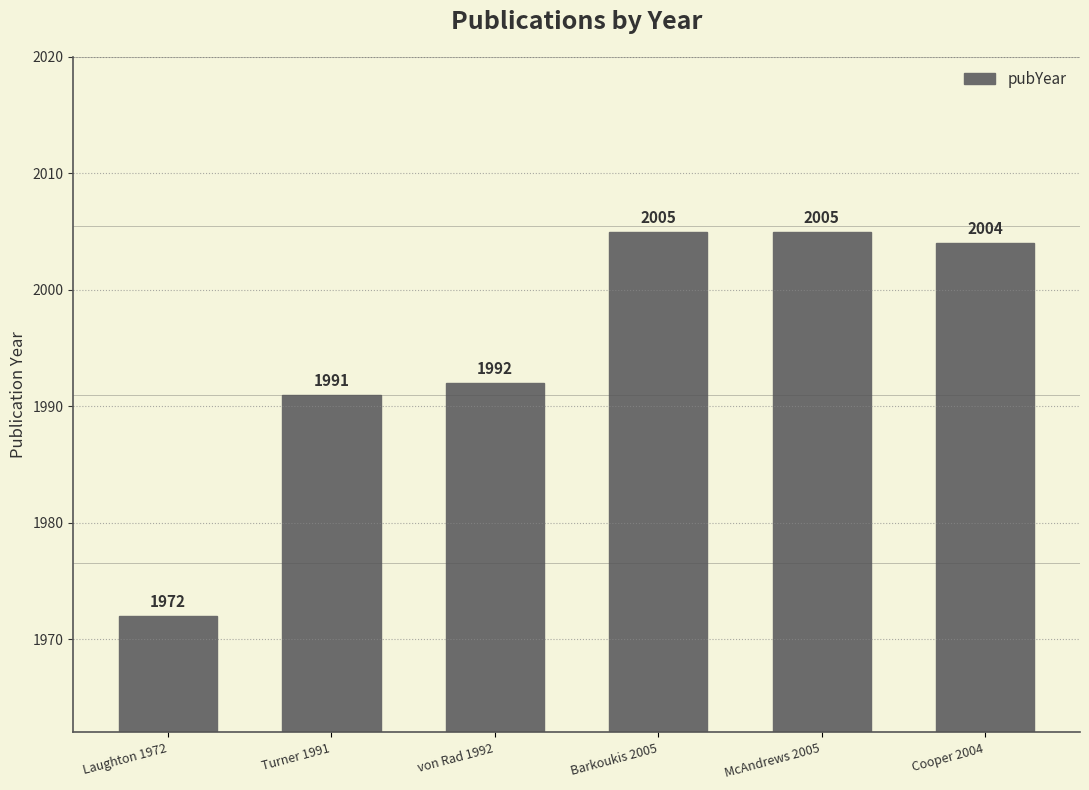

What is the change in value from Laughton 1972 to Cooper 2004?

+32